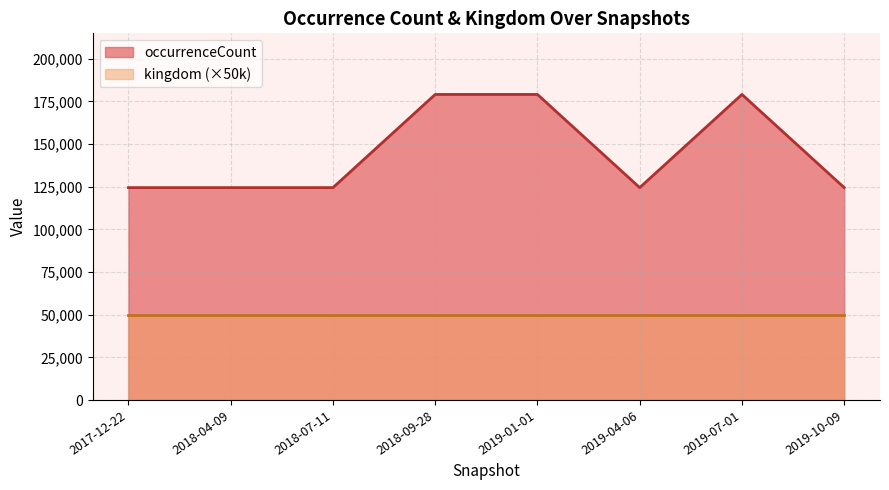

List the labels in order of value, largest first.

2018-09-28, 2019-01-01, 2019-07-01, 2017-12-22, 2018-04-09, 2018-07-11, 2019-04-06, 2019-10-09